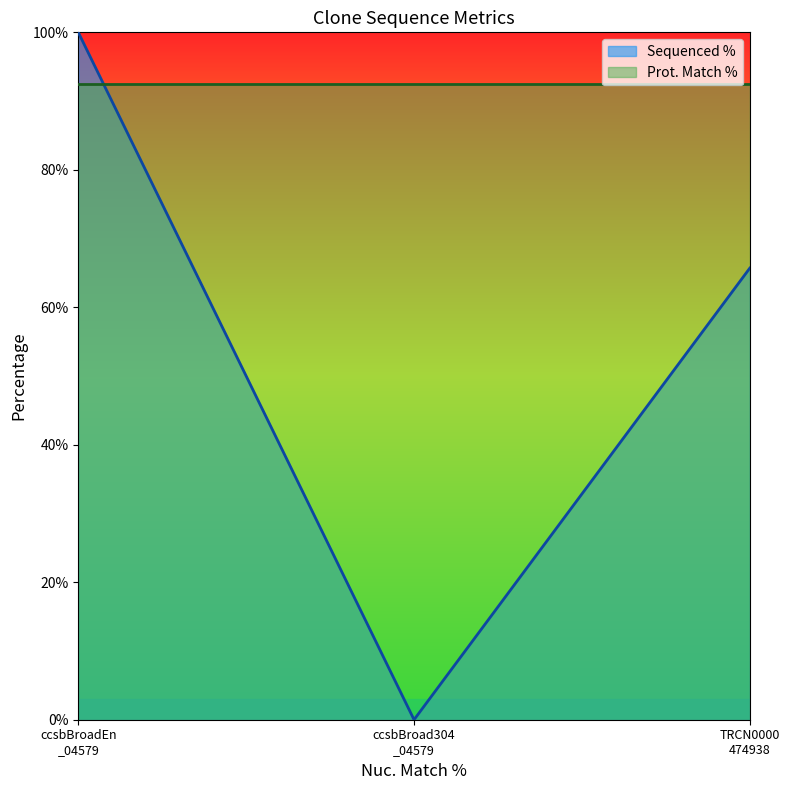

Which series has the largest total across all categories?

Prot. Match %